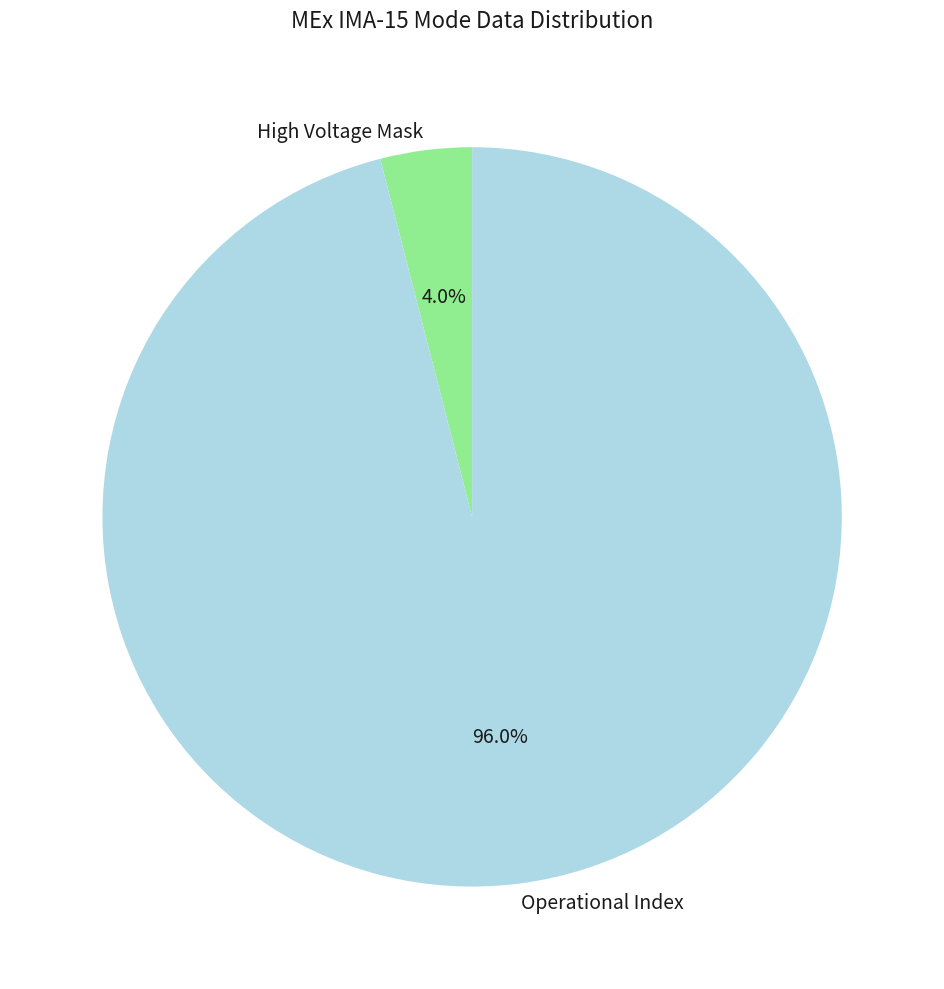

What is the largest slice in the pie chart?

Operational Index